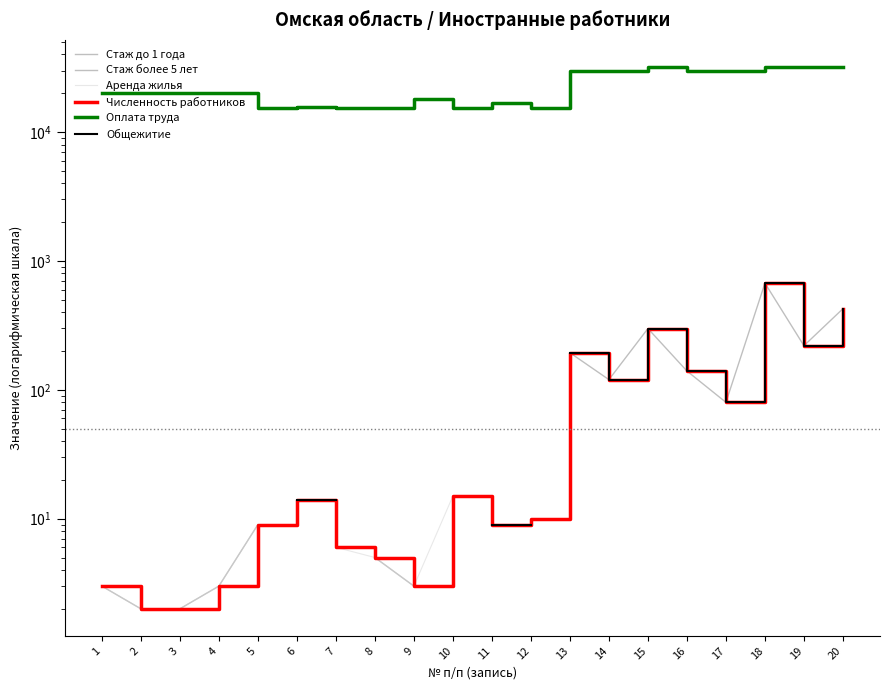

Rank the series at 7 from highest to lowest value.

Оплата труда, Общежитие, Стаж до 1 года, Стаж более 5 лет, Аренда жилья, Численность работников